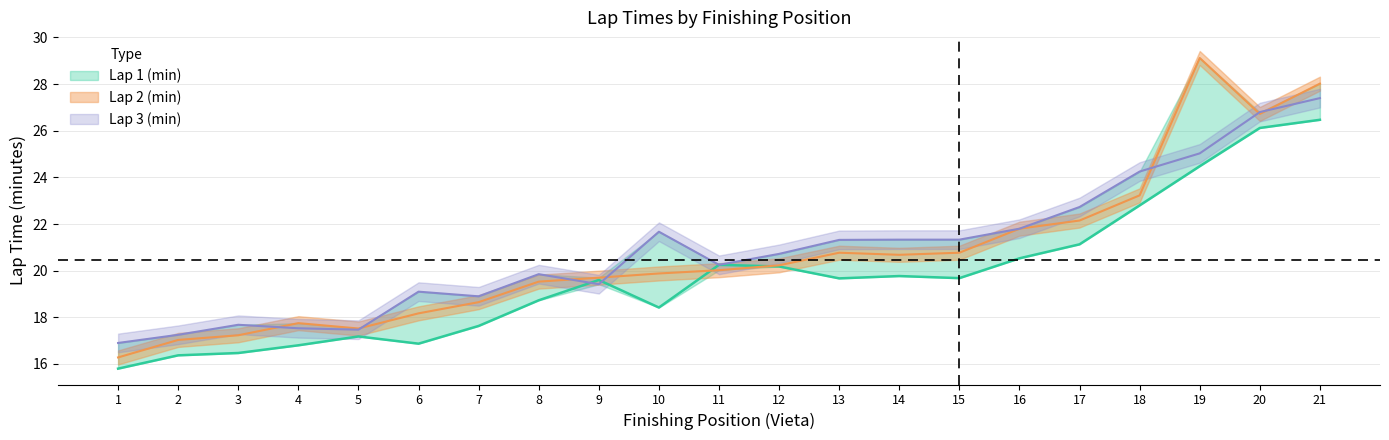

Which series ends up on top after the final intersection of Lap 2 (min) and Lap 3 (min)?

Lap 2 (min)